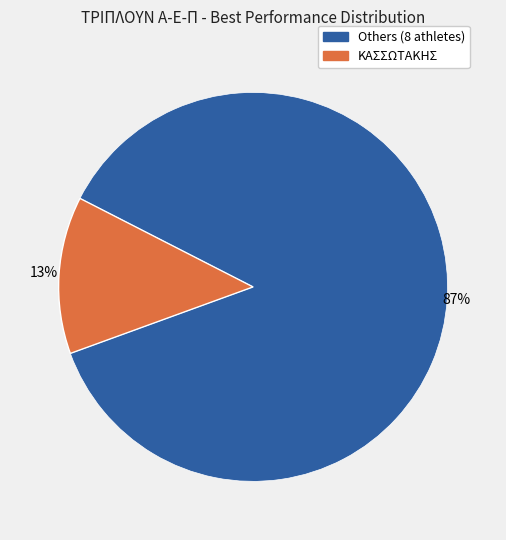

To the nearest percent, what is the average slice percentage?

50%